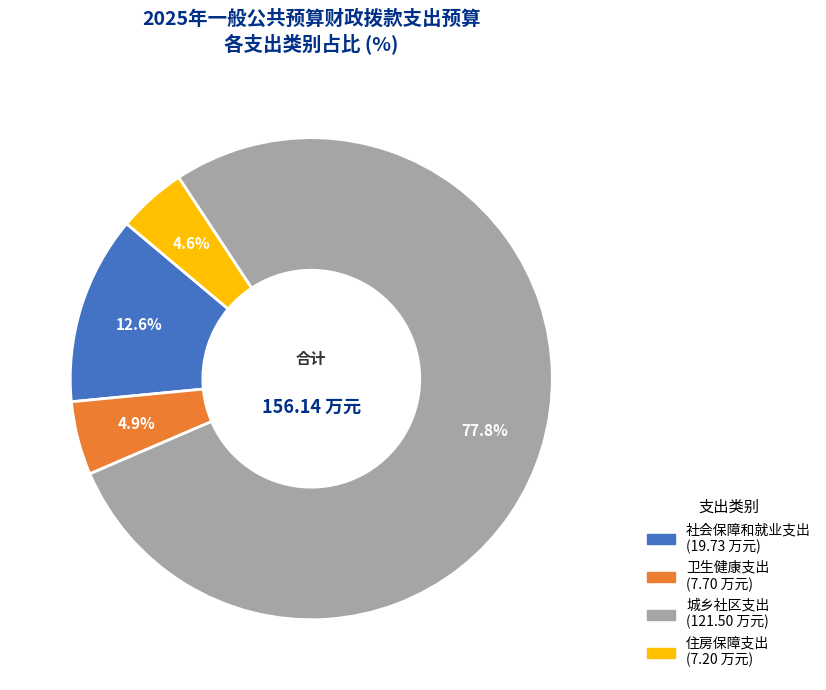

The 城乡社区支出 slice represents 69% of the pie. True or false?

False